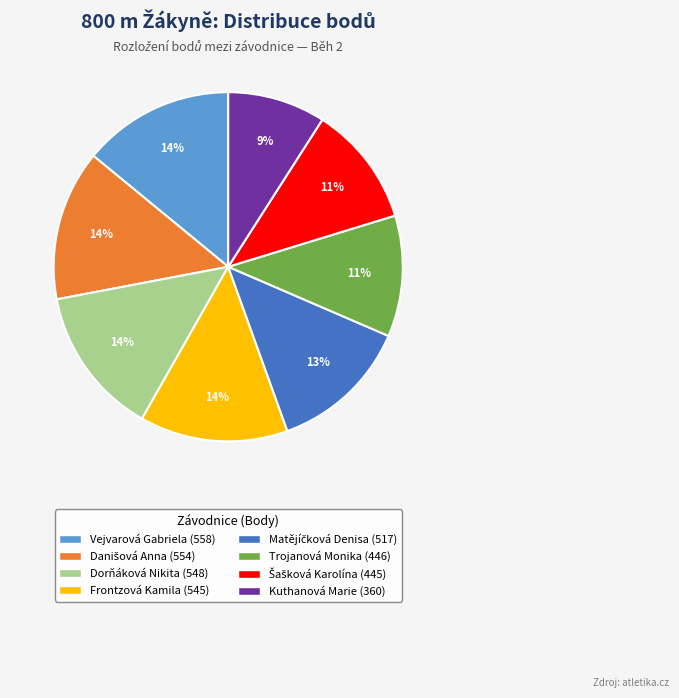

Which slice is the smallest?

Kuthanová Marie